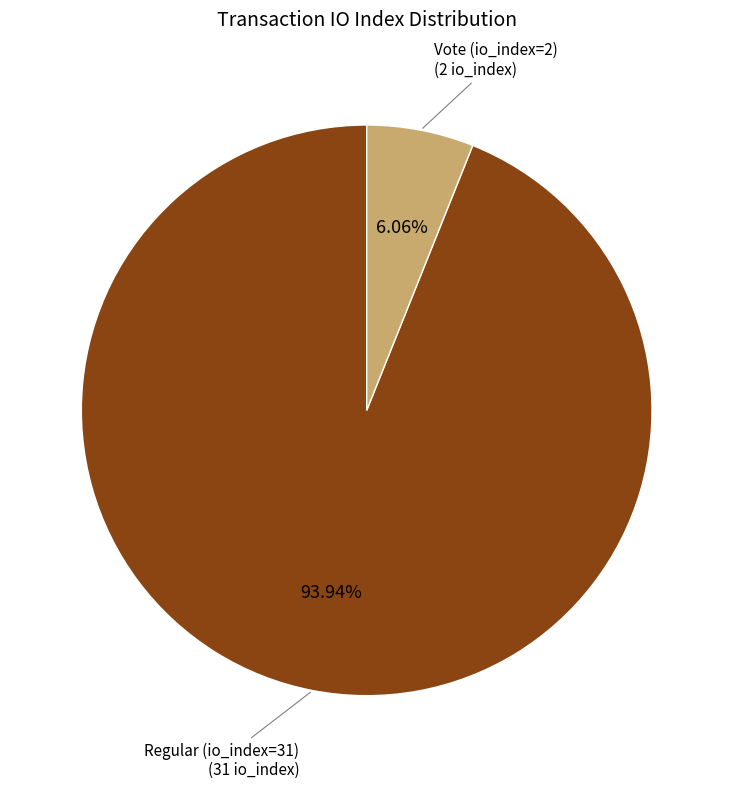

Does any single category account for the majority?

Yes